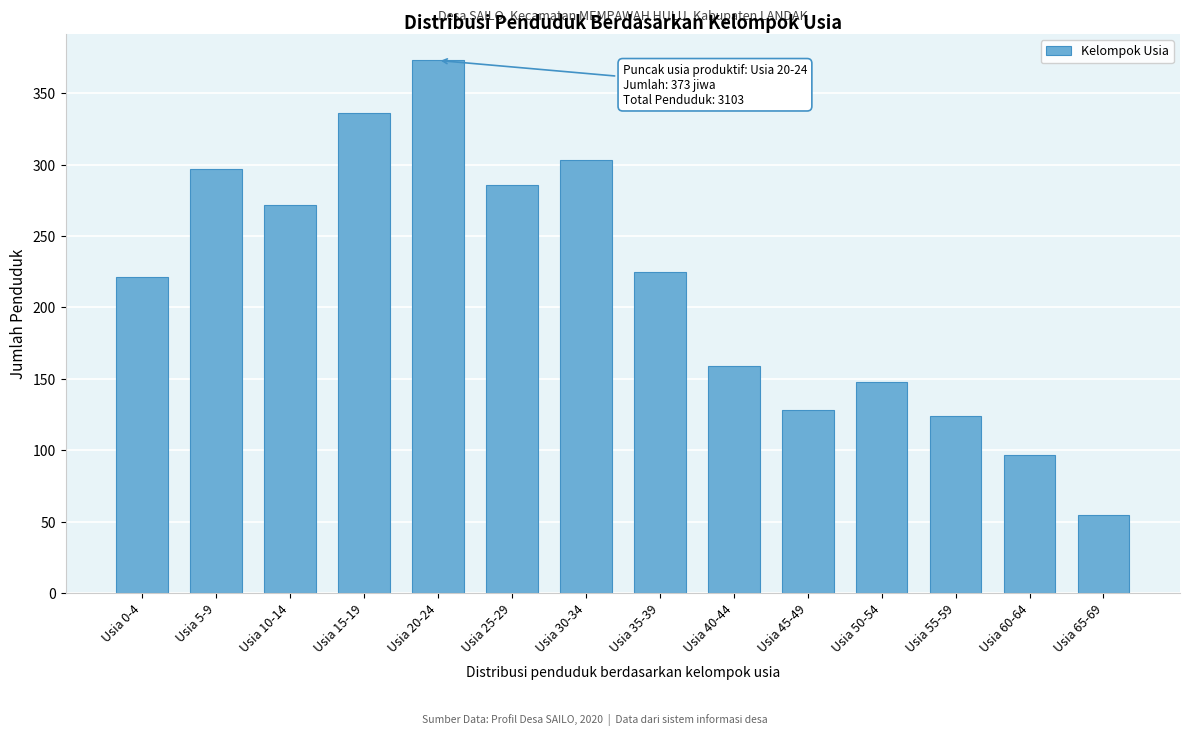

Reading right to left, transcribe all the data shown in this chart.

Usia 65-69=55	Usia 60-64=97	Usia 55-59=124	Usia 50-54=148	Usia 45-49=128	Usia 40-44=159	Usia 35-39=225	Usia 30-34=303	Usia 25-29=286	Usia 20-24=373	Usia 15-19=336	Usia 10-14=272	Usia 5-9=297	Usia 0-4=221